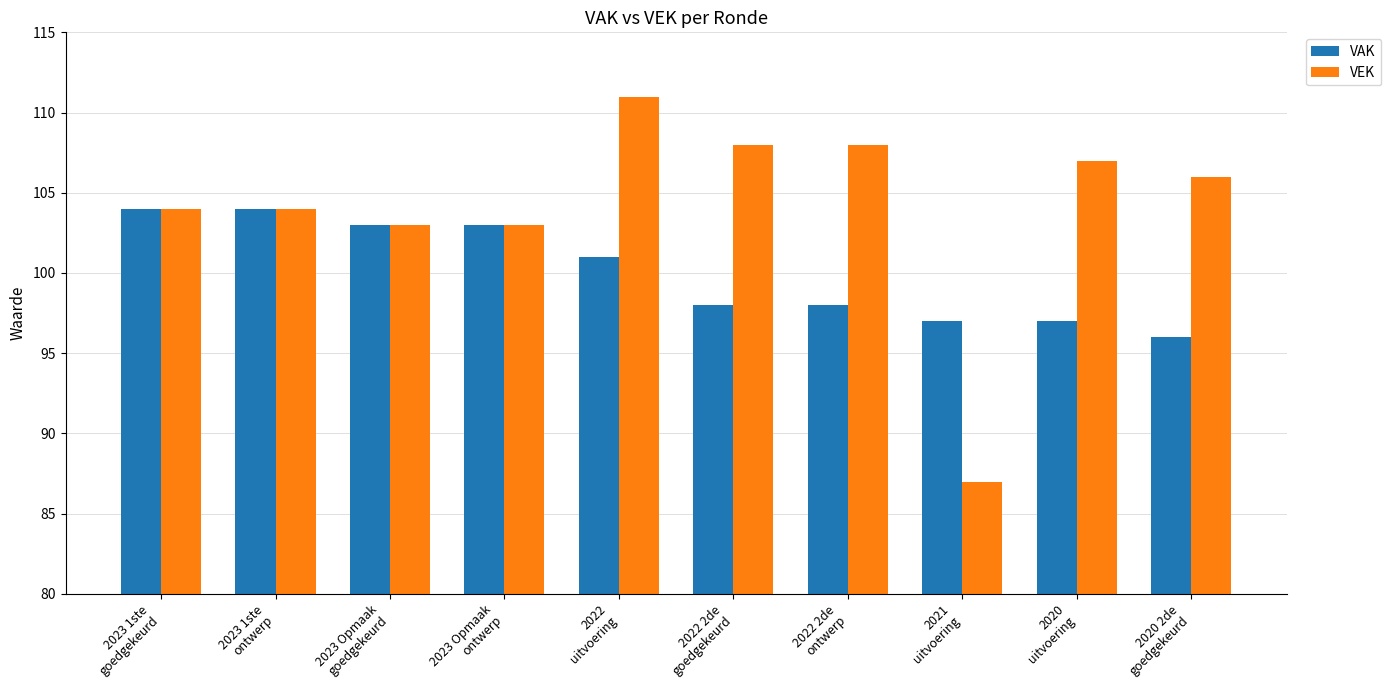

At which label does VEK reach its minimum?

2021
uitvoering